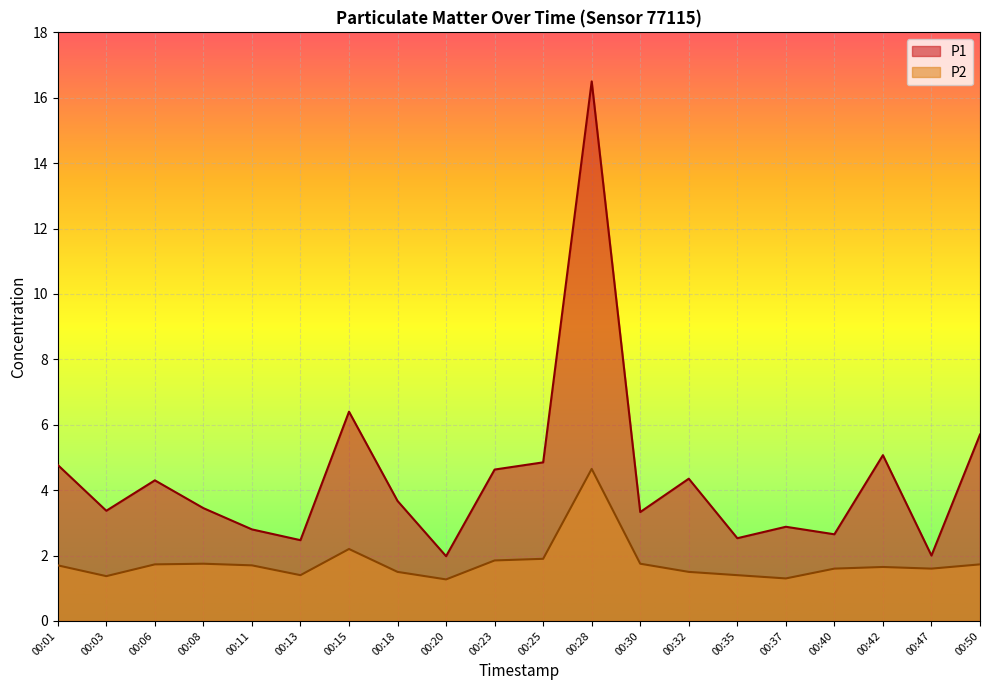

The value of P1 at 00:11 is 4.9. True or false?

False